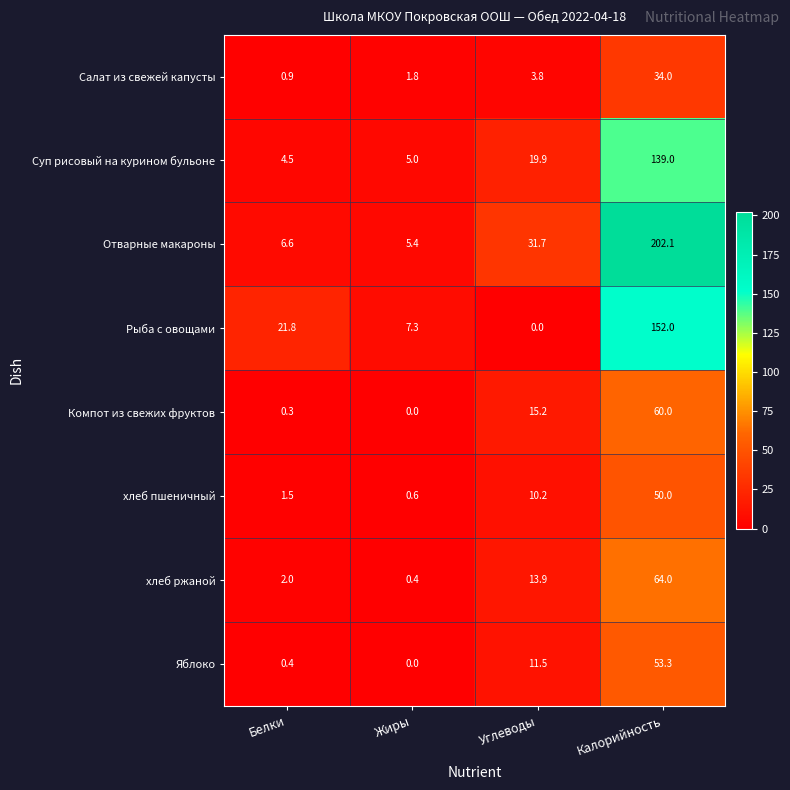

Rank the categories by Компот из свежих фруктов value from lowest to highest.

Жиры, Белки, Углеводы, Калорийность